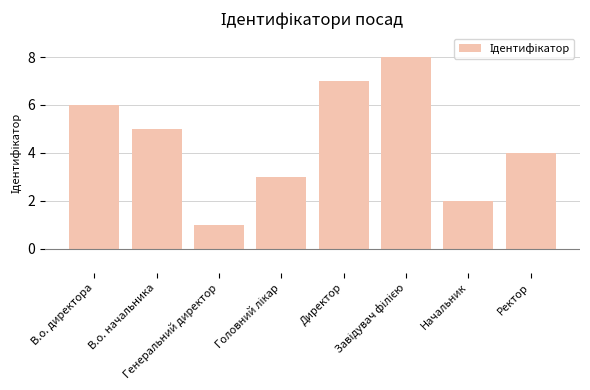

What is the greatest value displayed?

8